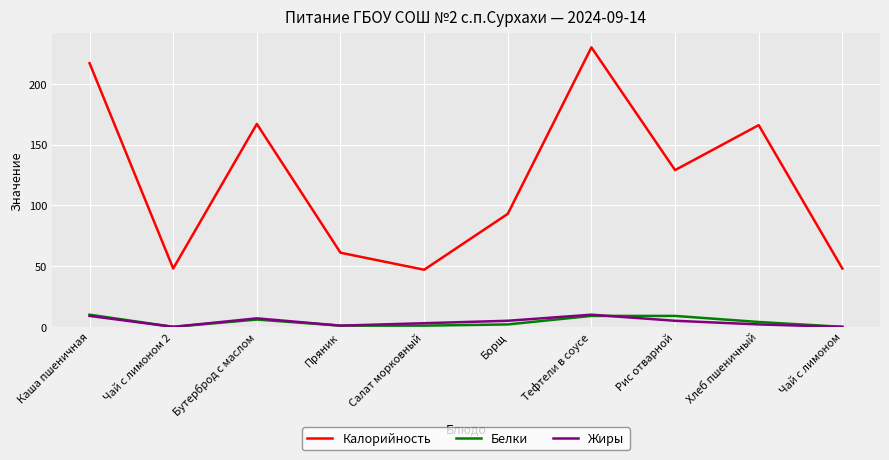

What is the total value across all series at Чай с лимоном?

48